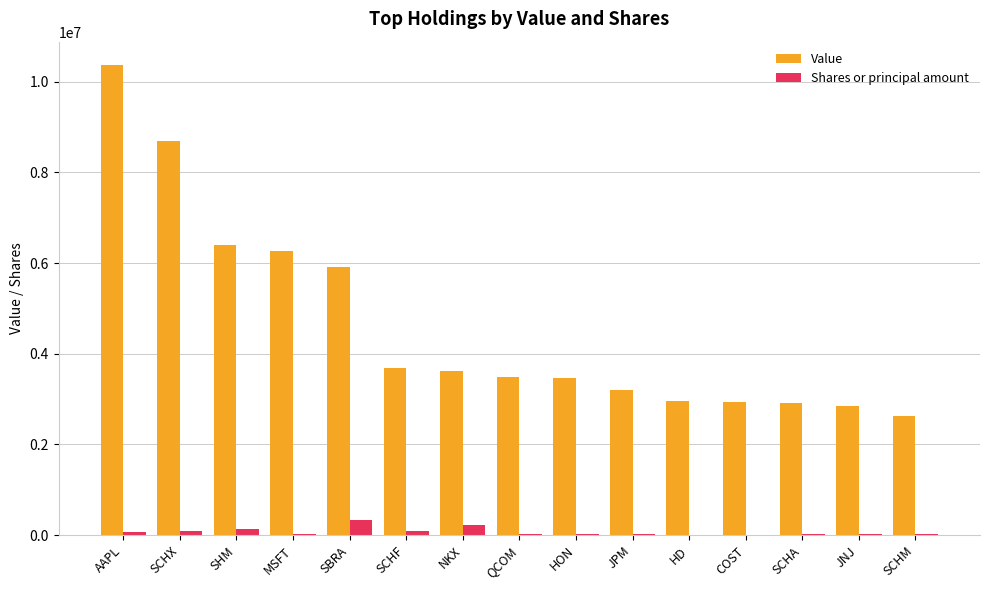

How many series are shown in this chart?

2